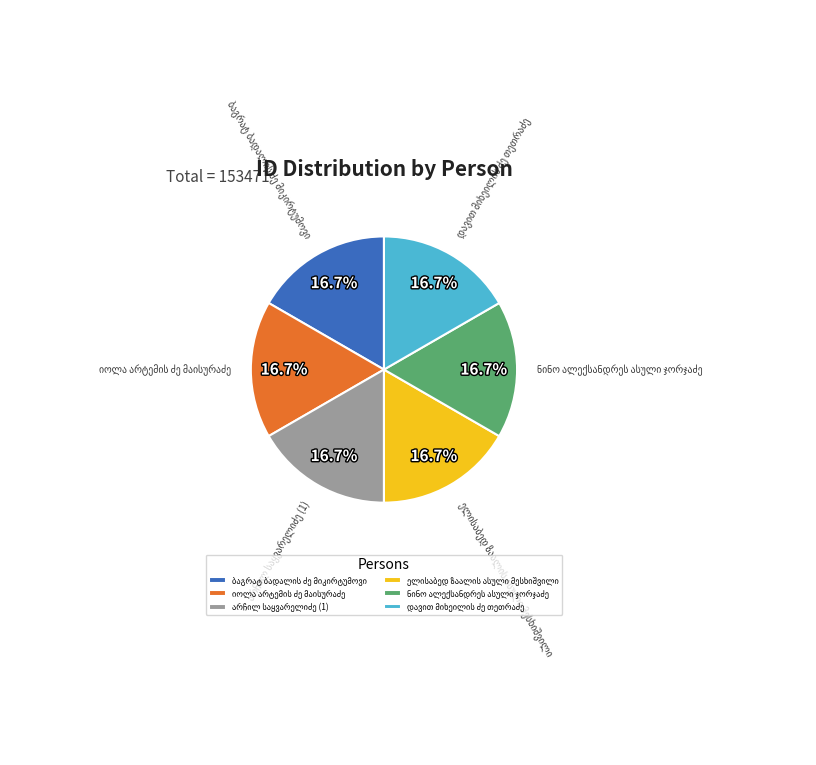

Is there any slice that represents more than half of the pie?

No